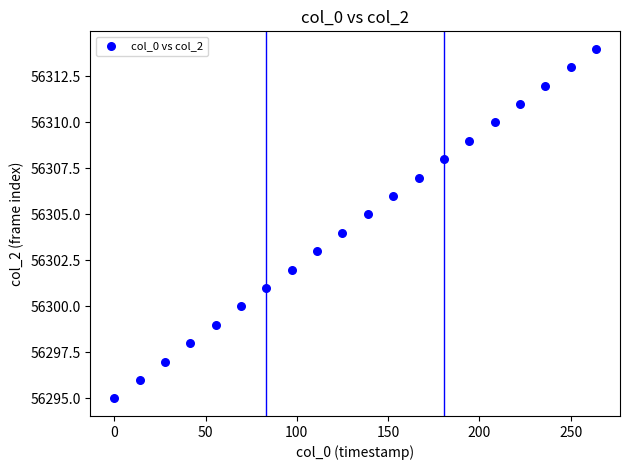

What is the range of Y values (max minus min)?

19